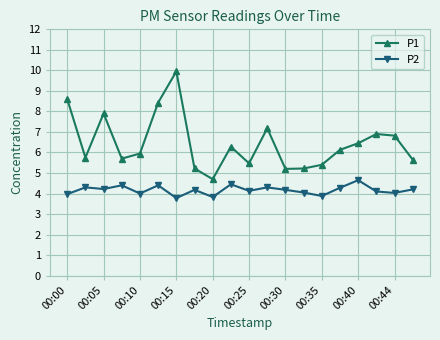

True or false: P1 and P2 cross at least once.

False